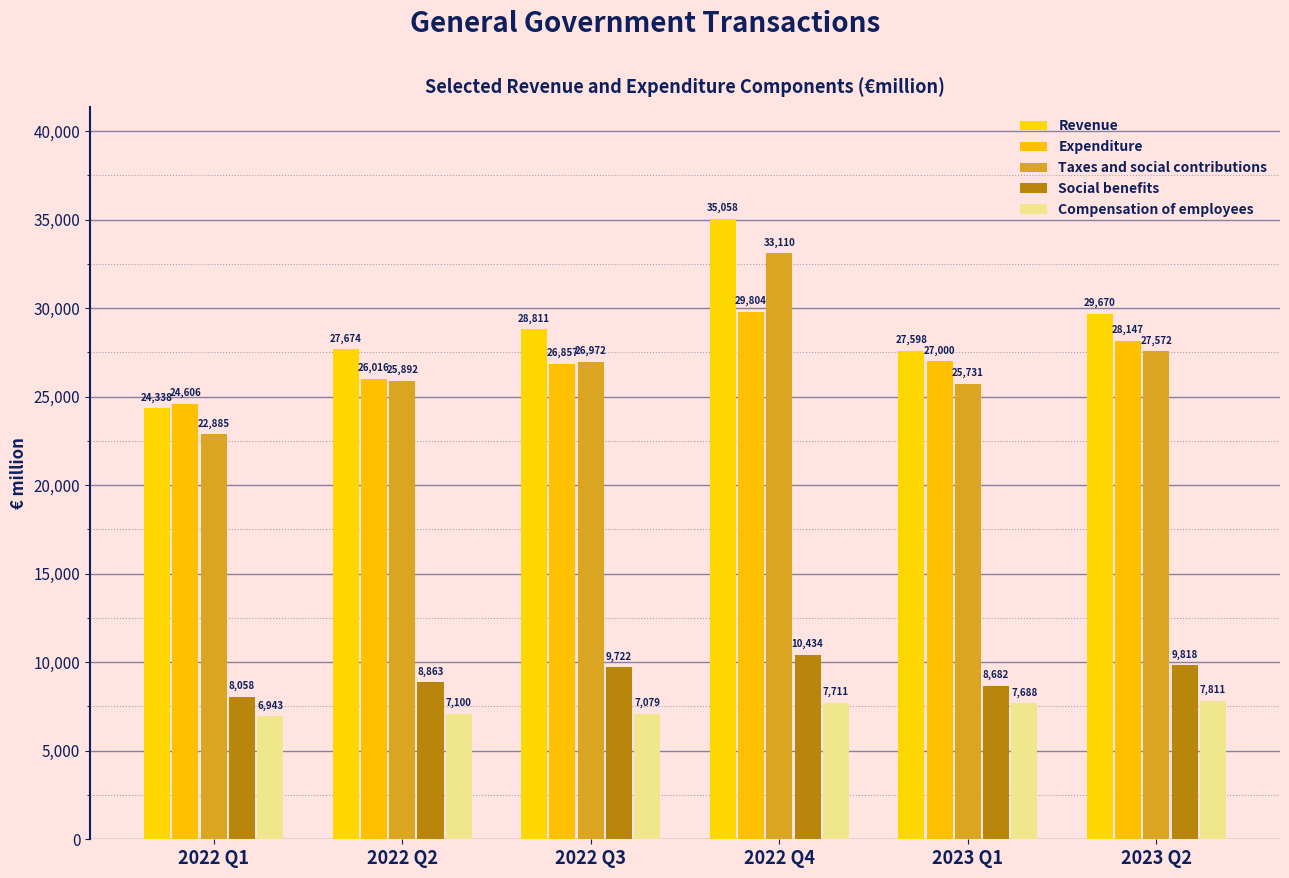

How many groups of bars are there?

6